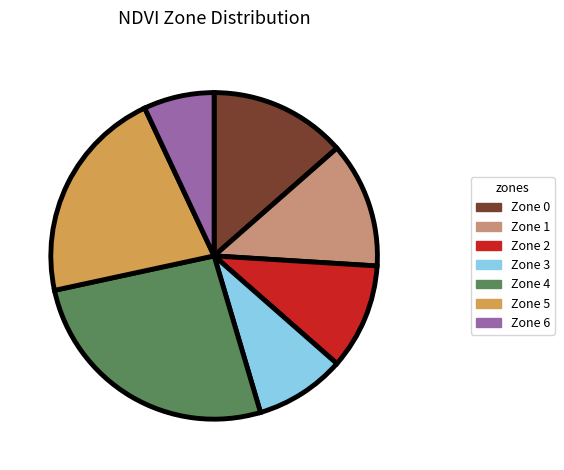

What is the smallest slice in the pie chart?

Zone 6